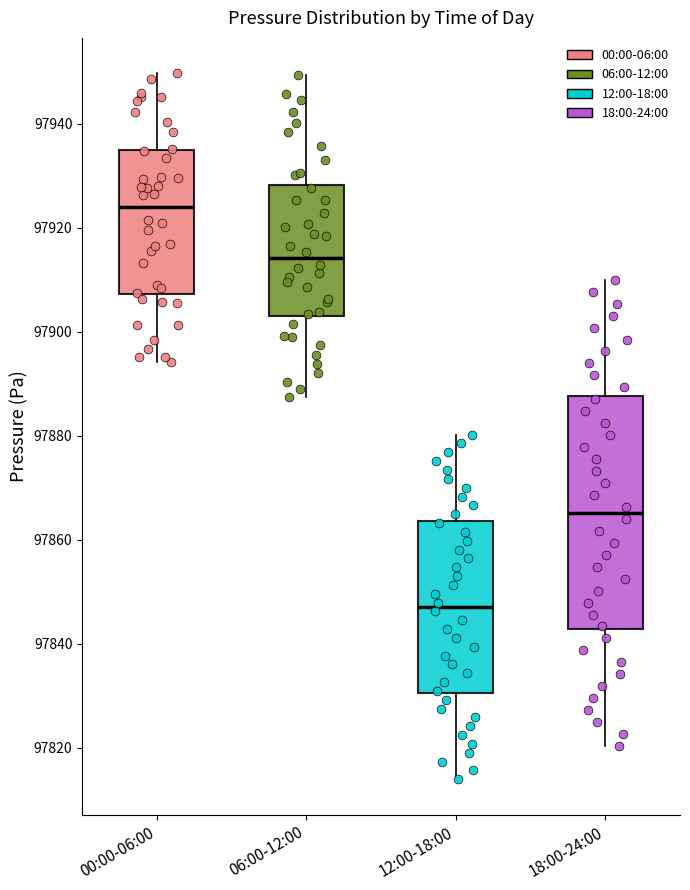

Which box has the lowest median line?

12:00-18:00